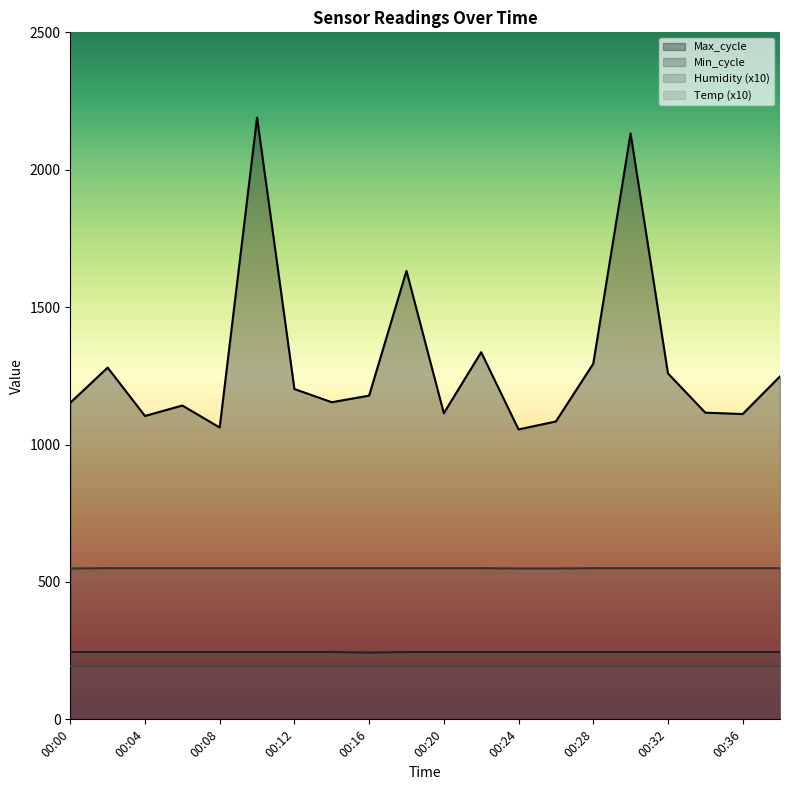

How many interior local valleys does the Min_cycle series have?

1